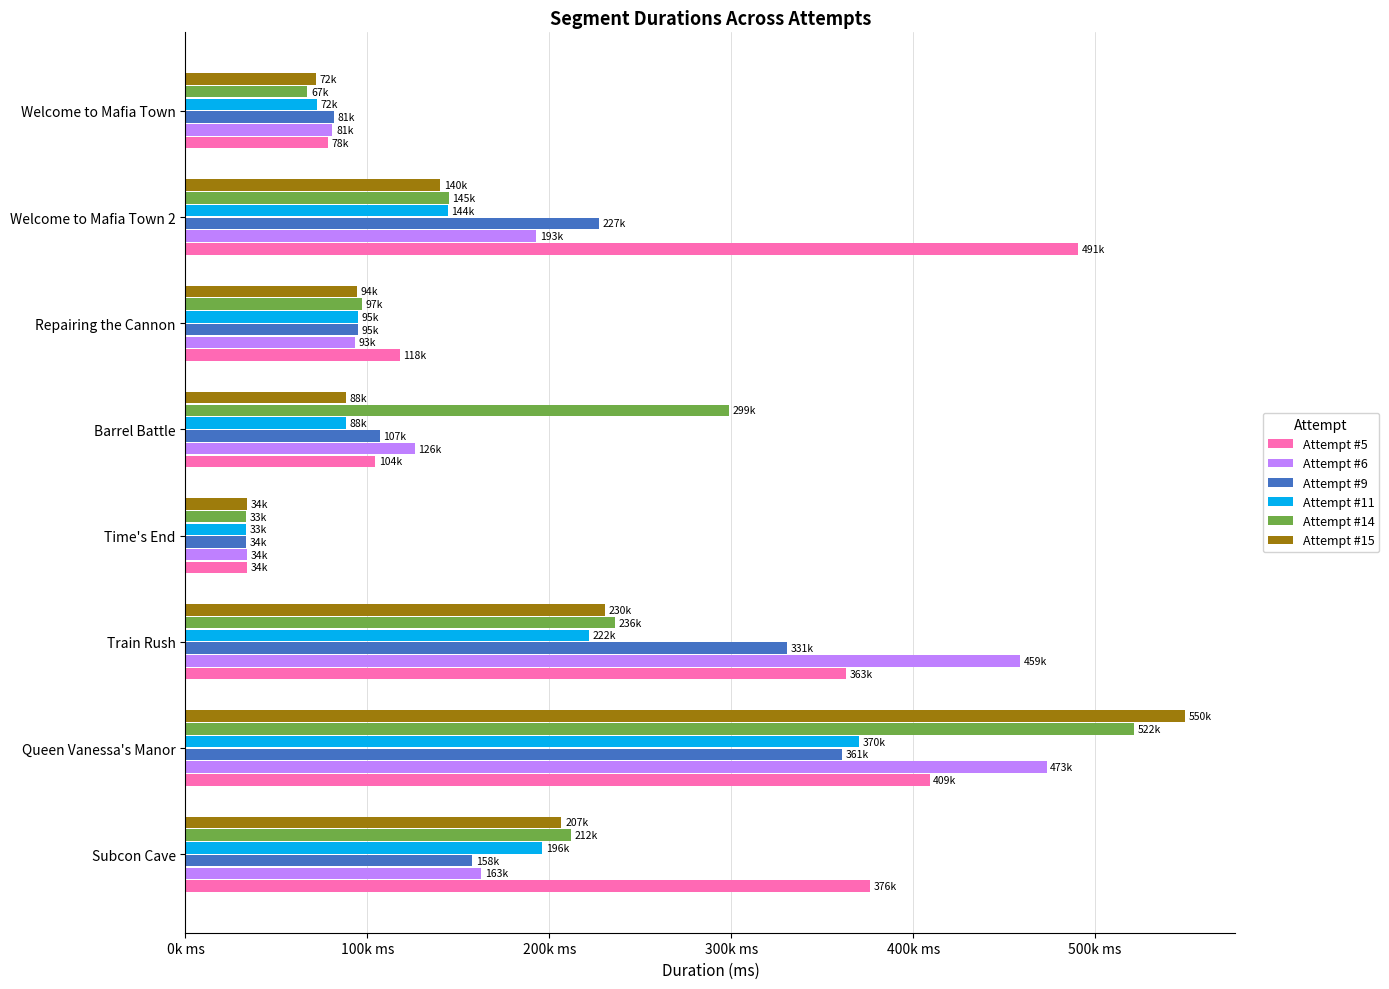

What are all the series names shown in the legend?

Attempt #5, Attempt #6, Attempt #9, Attempt #11, Attempt #14, Attempt #15